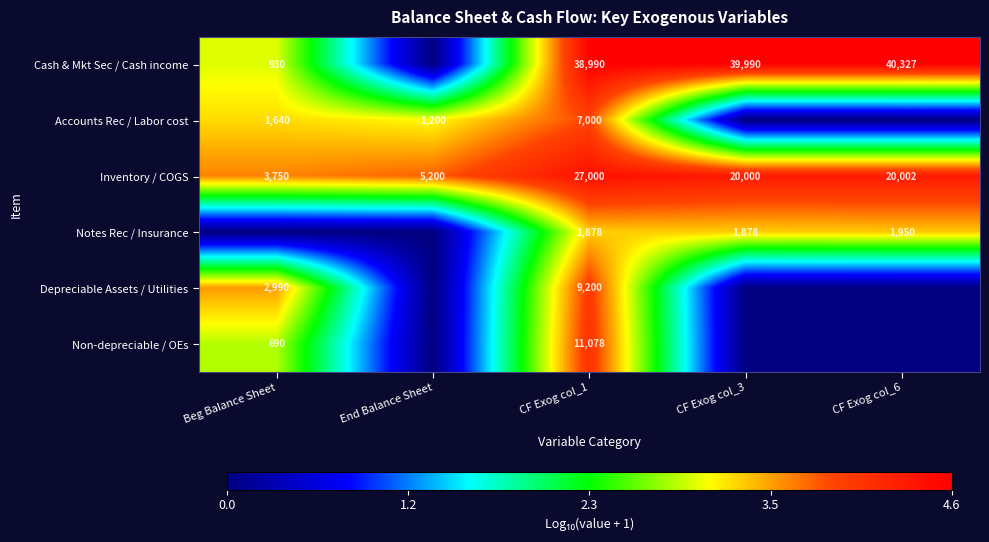

At which category is the sum across all series the highest?

CF Exog col_1